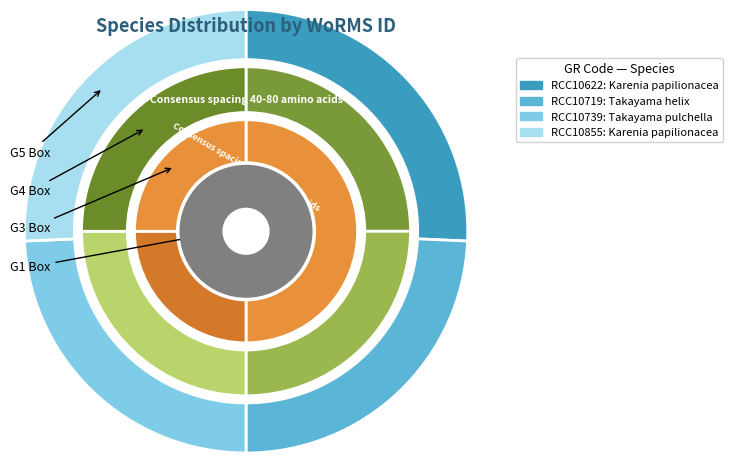

To the nearest percent, what percentage of the pie is RCC10855?

26%